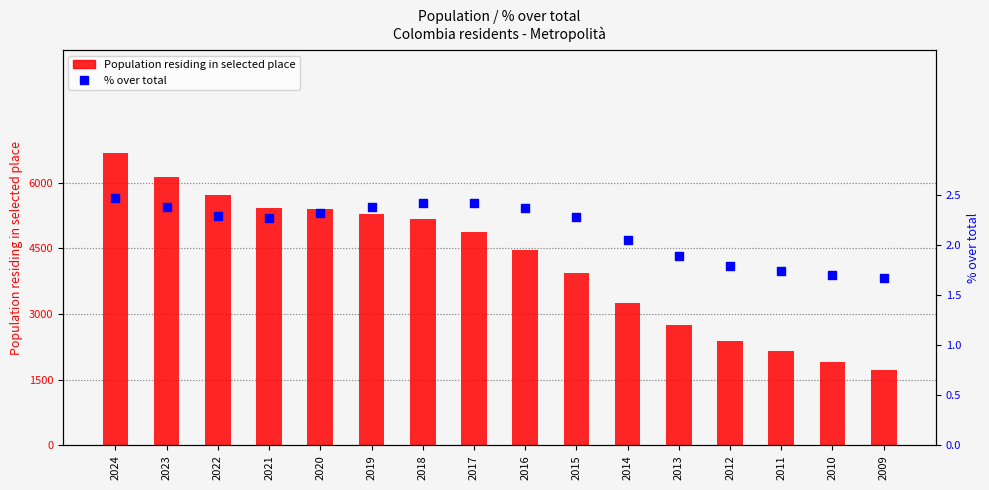

Which series has the largest total across all categories?

Population residing in selected place